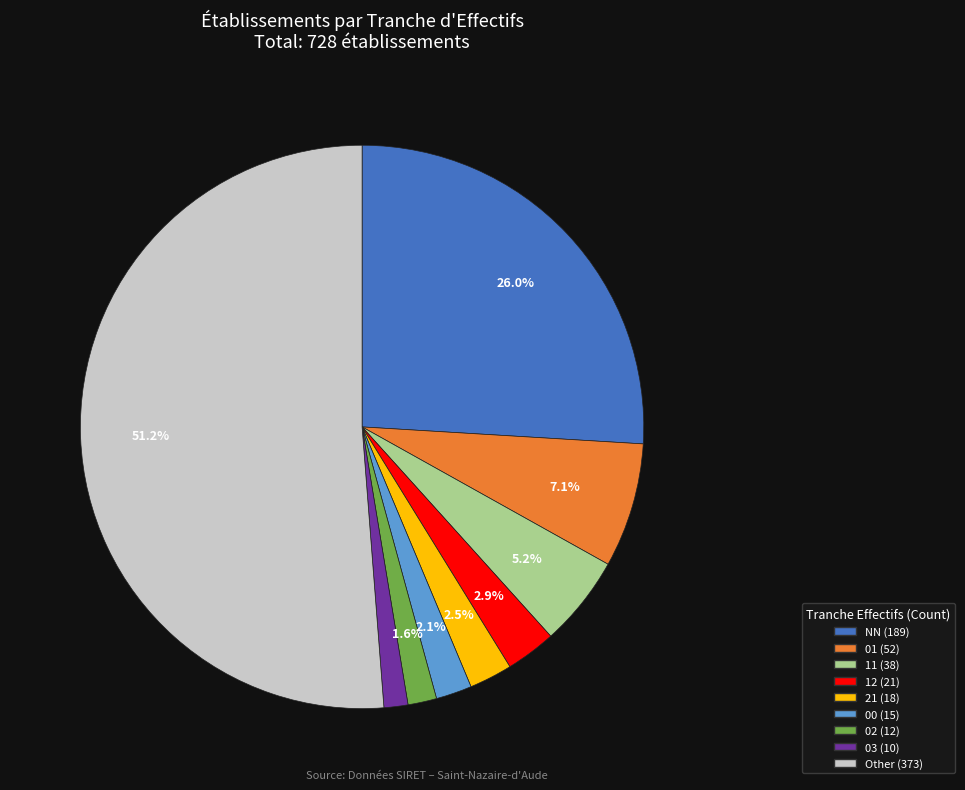

Does any single category account for the majority?

Yes